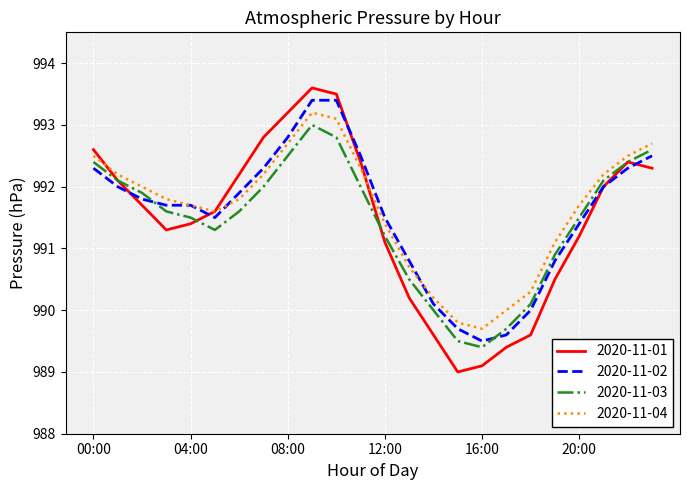

How many lines are shown in the chart?

4